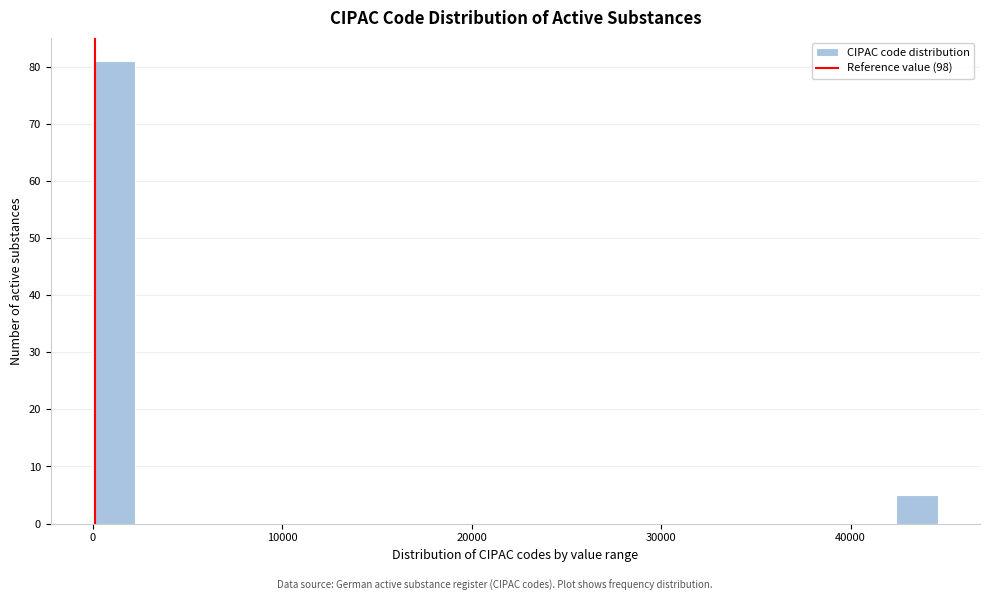

Around what value on the x-axis is the tallest bar? Give the approximate position of its centre, as read against the axis.

1000